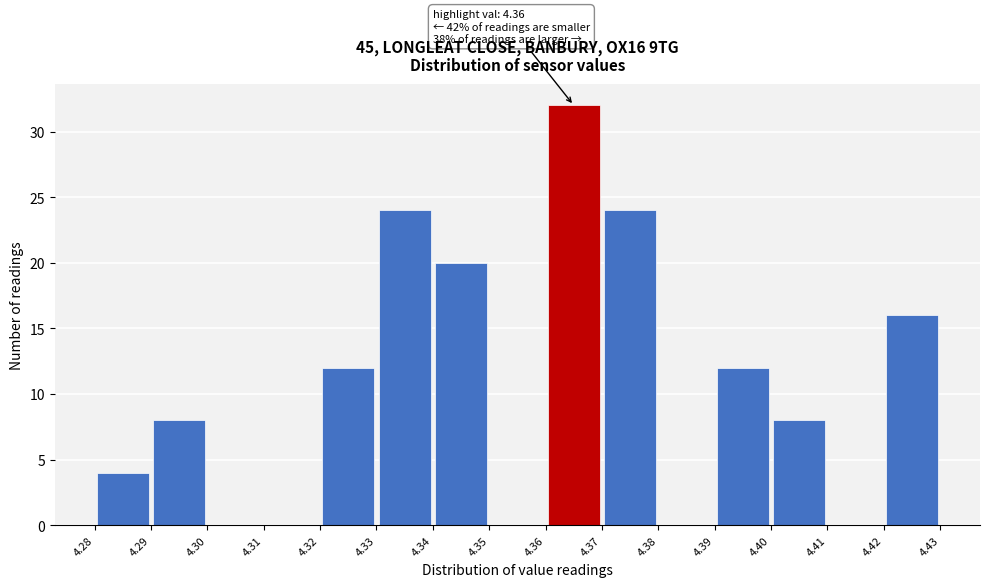

Over which range of the x-axis is the bar tallest?

4.36 to 4.37